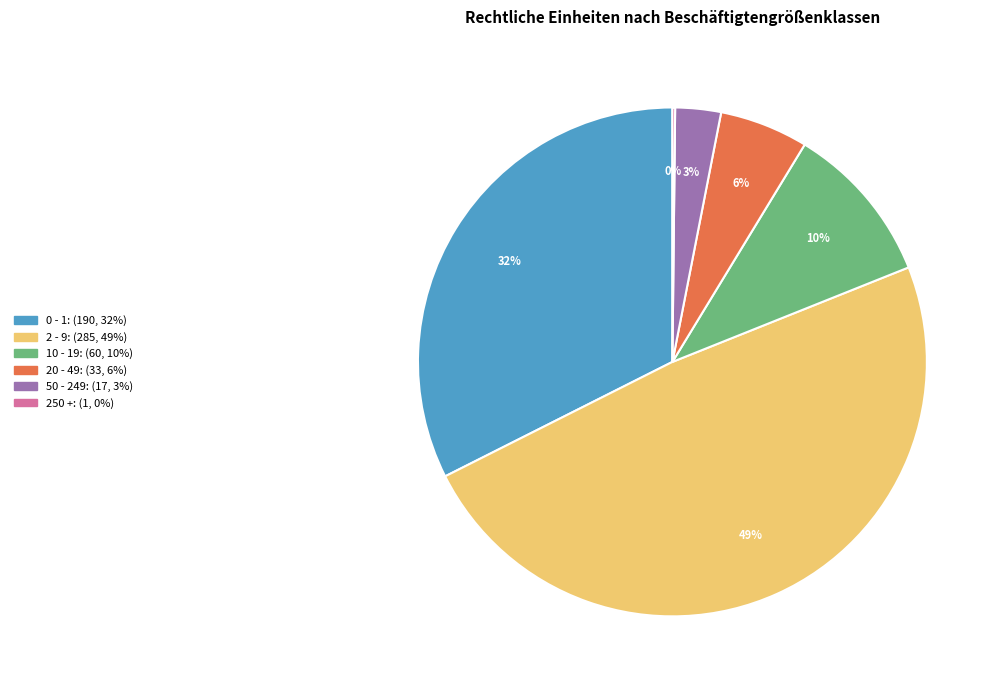

True or false: 50 - 249 accounts for 14% of the total.

False